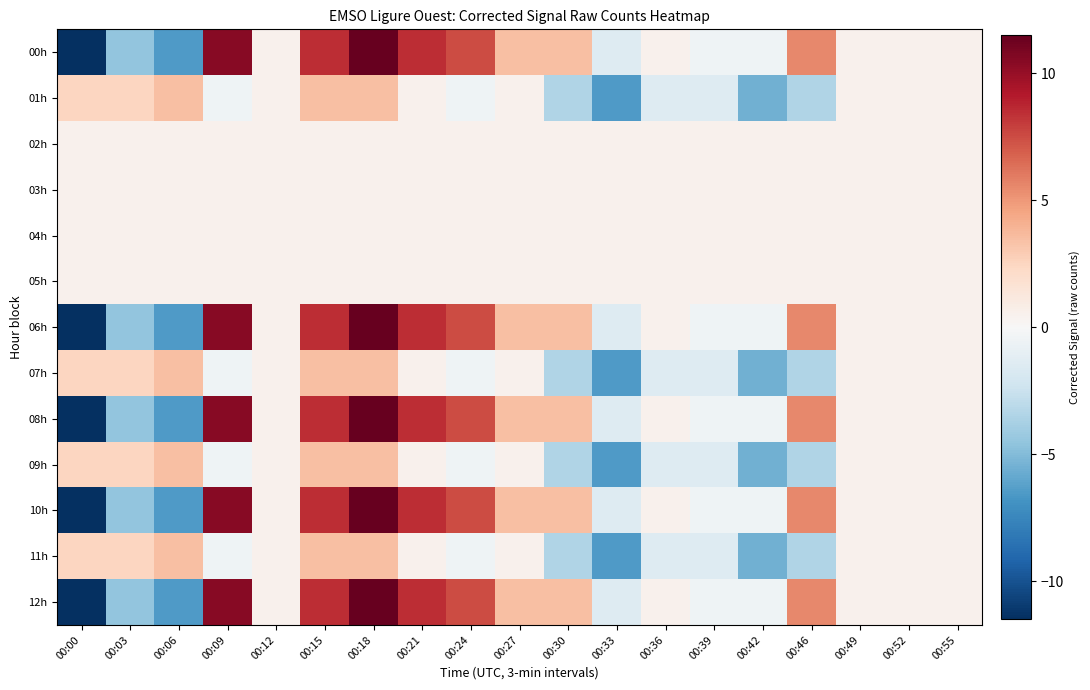

At which category does the chart reach its minimum across all series?

00:00